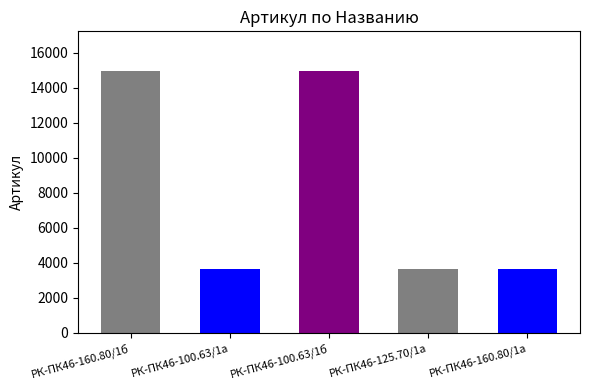

At which label is the value closest to 9309?

РК-ПК46-100.63/1а